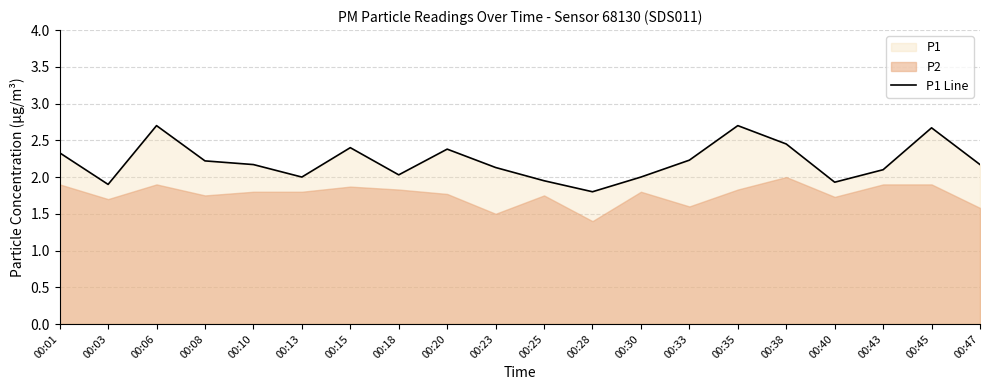

What is the difference between the values at 00:13 and 00:01?

0.3